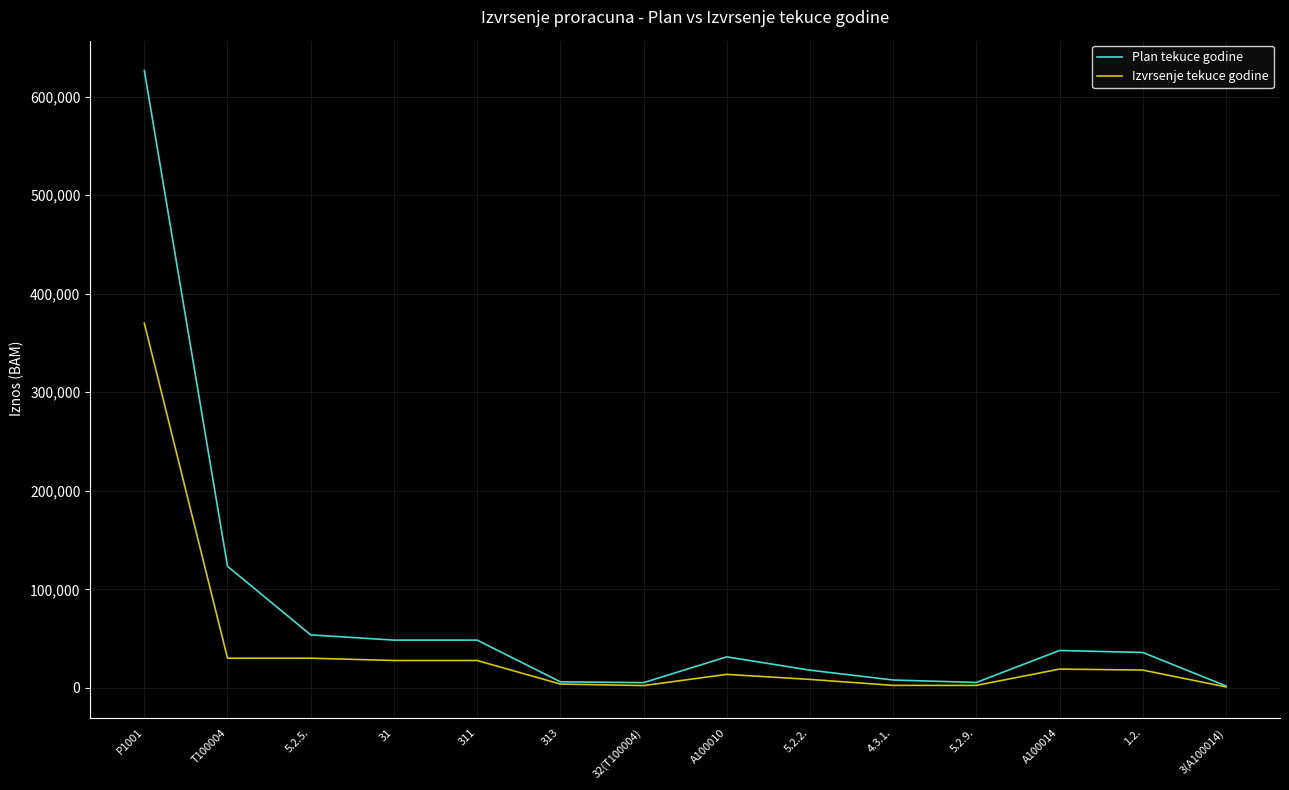

Which series changed the most between T100004 and 3(A100014)?

Plan tekuce godine